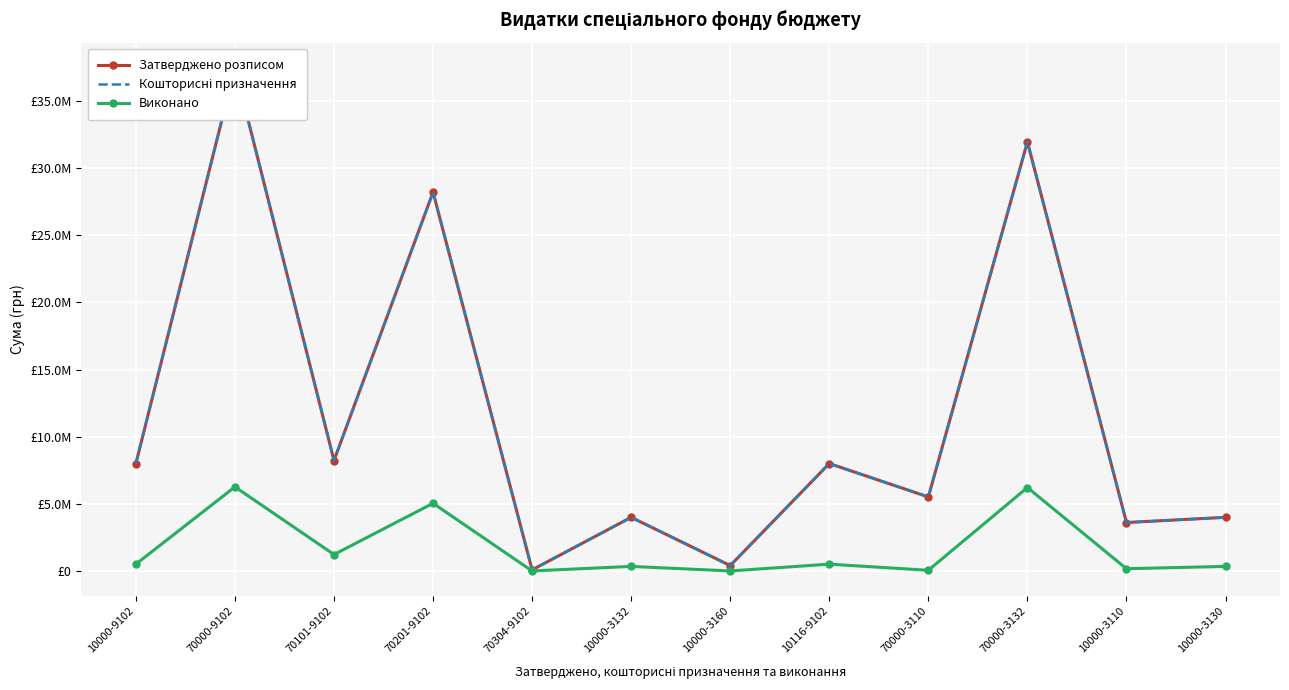

What is the value of the Затверджено розписом point at the 1st from the left?

8000000.0